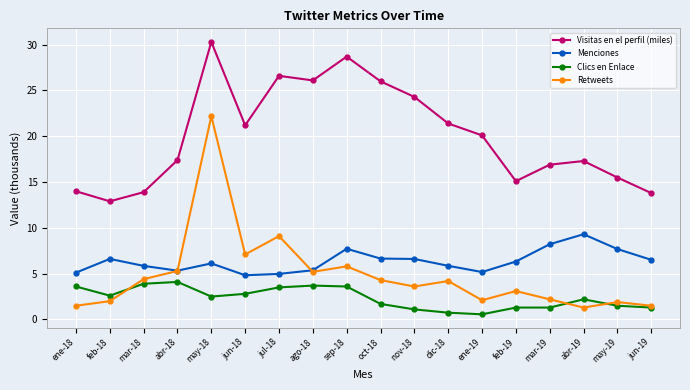

Which label corresponds to the largest value in the chart?

may-18